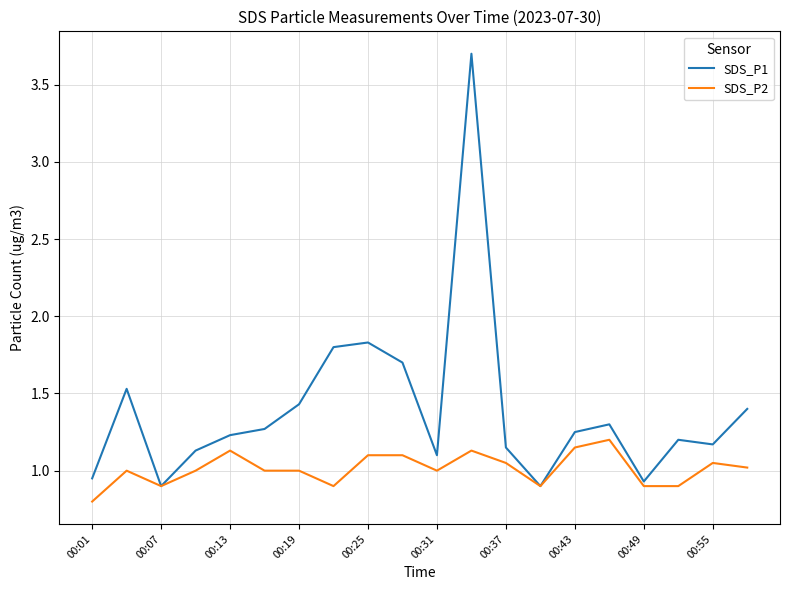

What are all the series names shown in the legend?

SDS_P1, SDS_P2